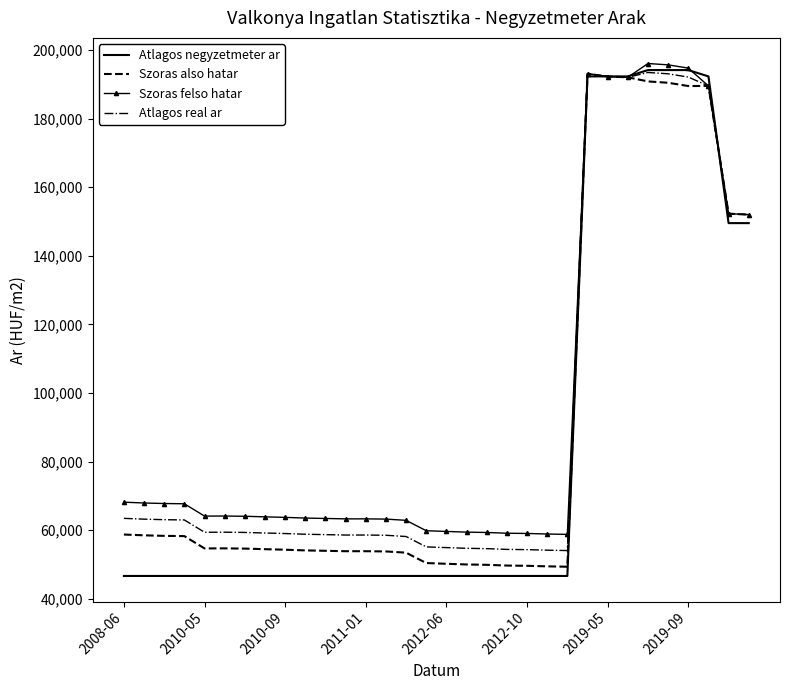

What is the minimum value shown in the chart?

46666